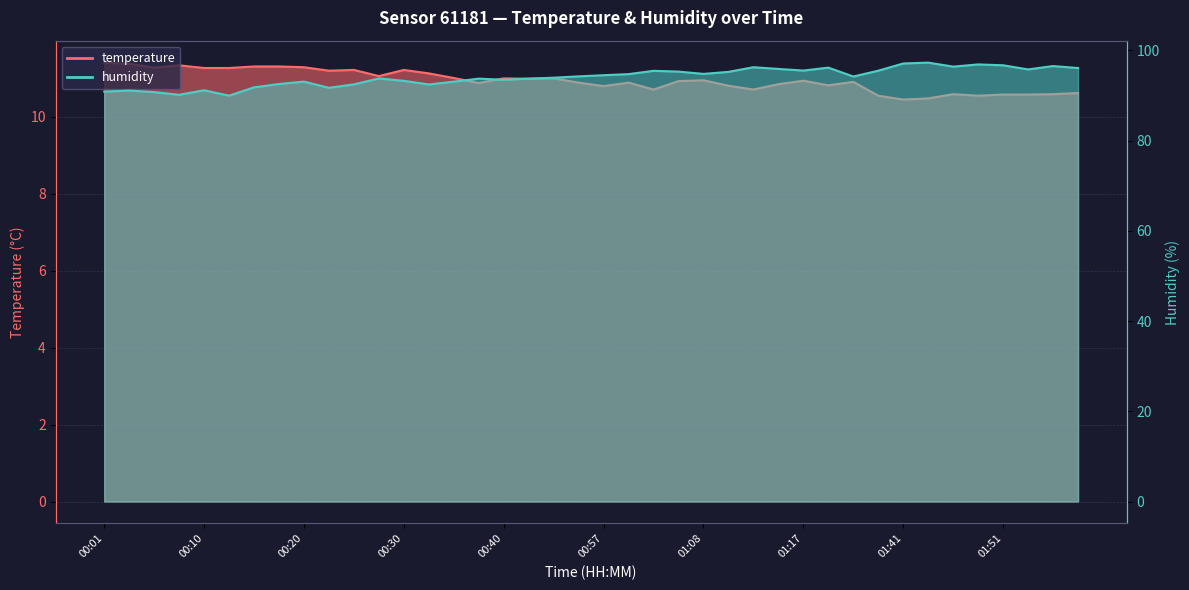

What is the total value across all series at 01:17?

106.5